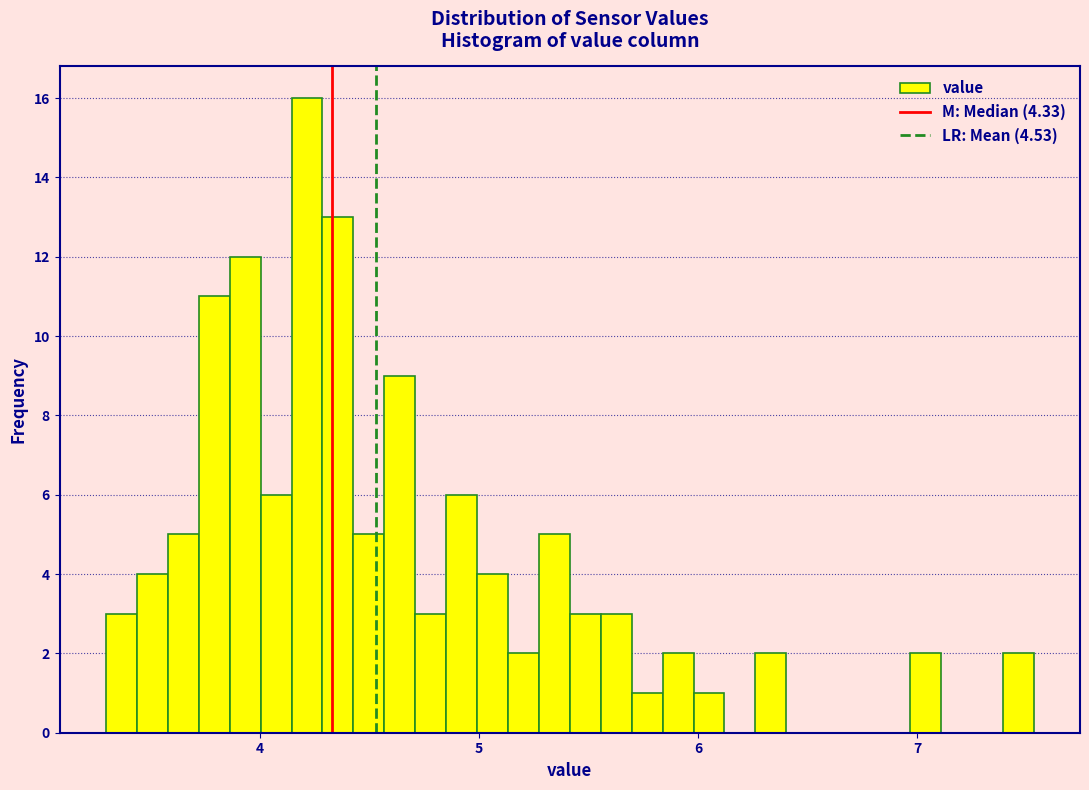

Read against the x-axis, roughly where is the centre of the tallest bar?

4.2